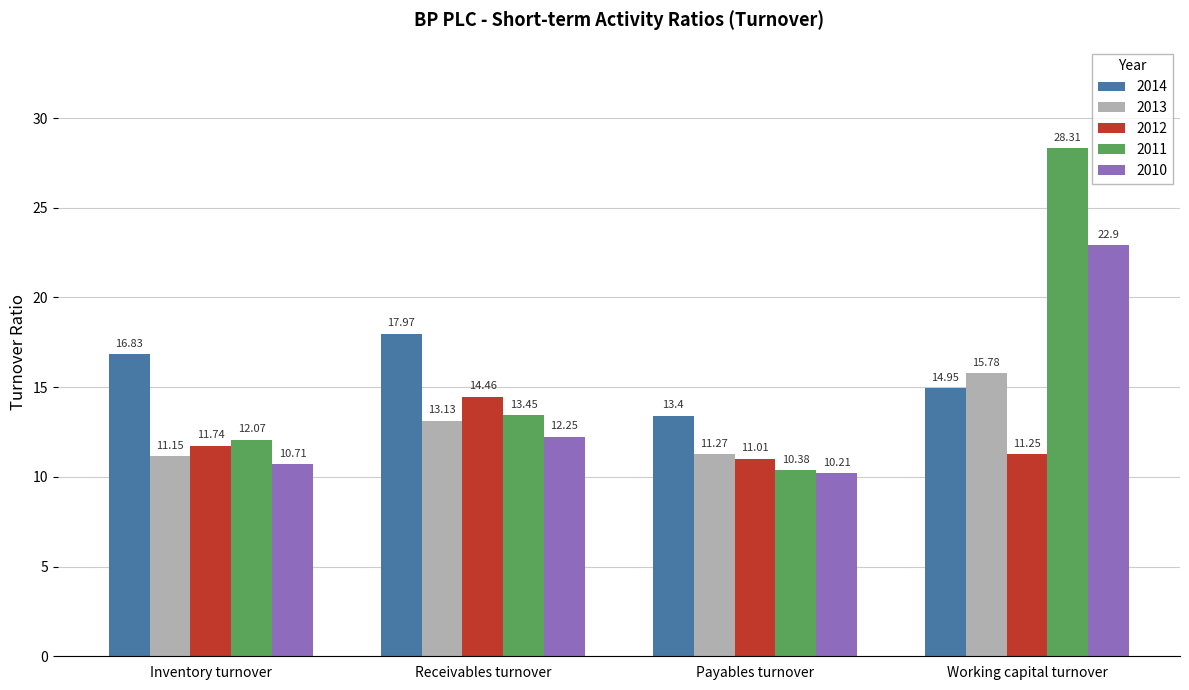

List the labels in order of 2012 value, smallest first.

Payables turnover, Working capital turnover, Inventory turnover, Receivables turnover